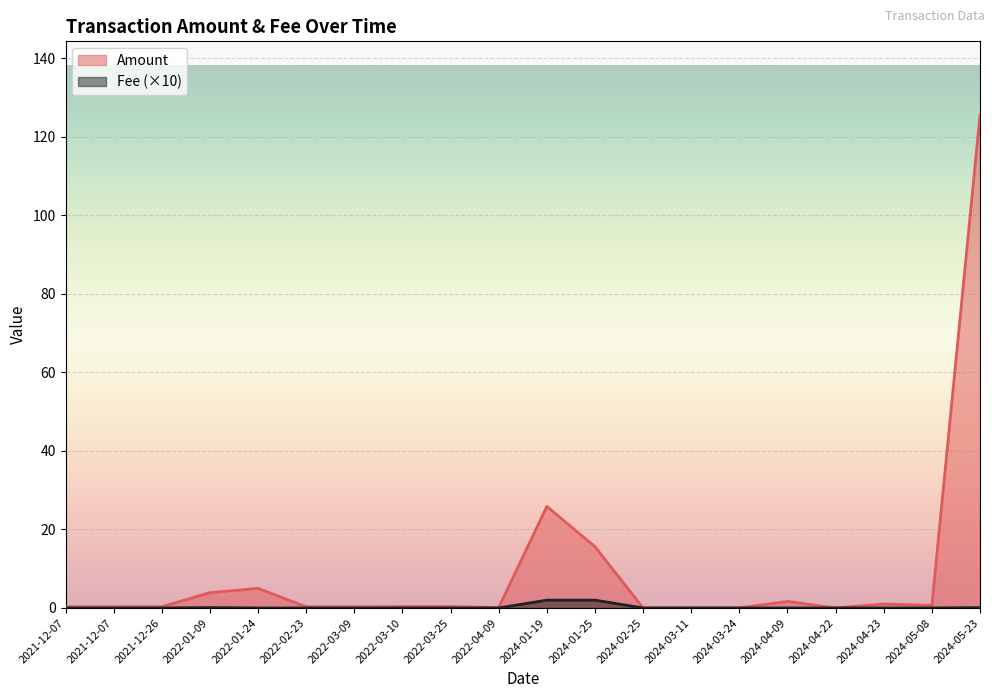

The Amount series shows 0.5 at 2021-12-07. True or false?

False